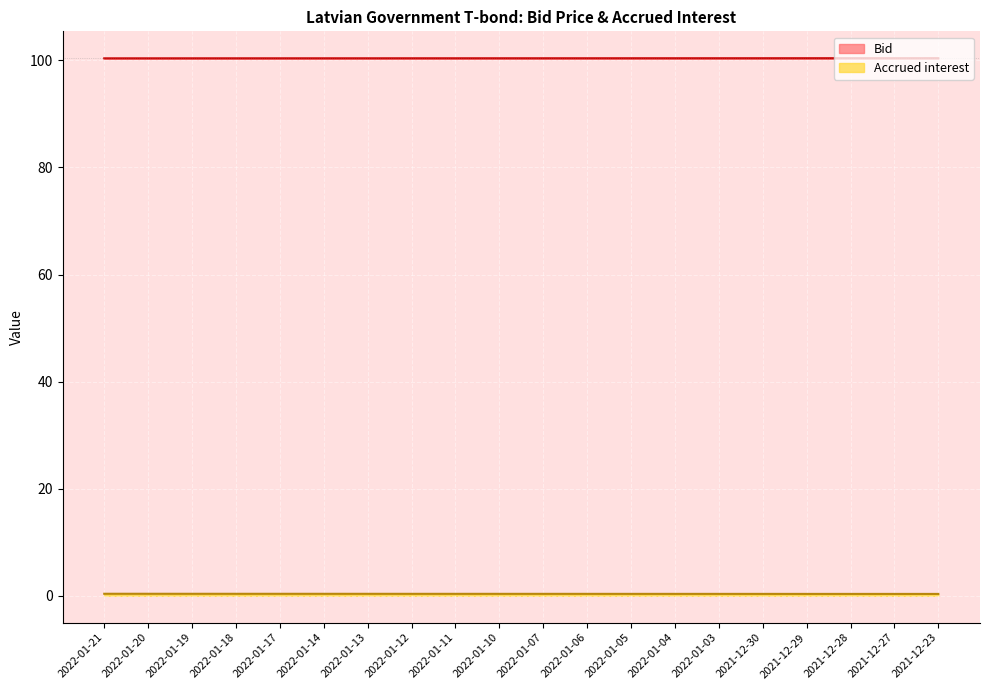

Which label corresponds to the largest value in the chart?

2021-12-23